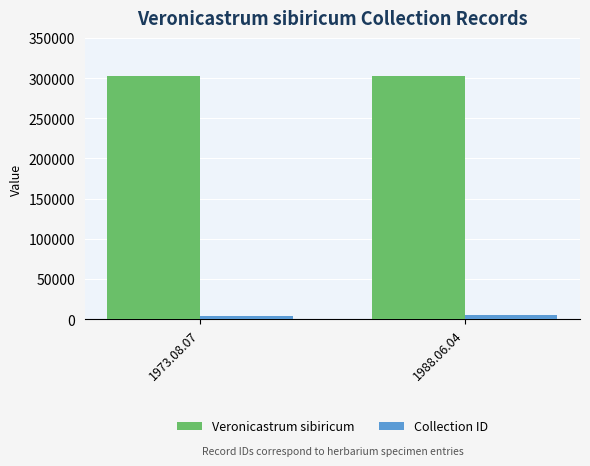

Is the value of Veronicastrum sibiricum at 1988.06.04 greater than the value of Collection ID at 1973.08.07?

Yes